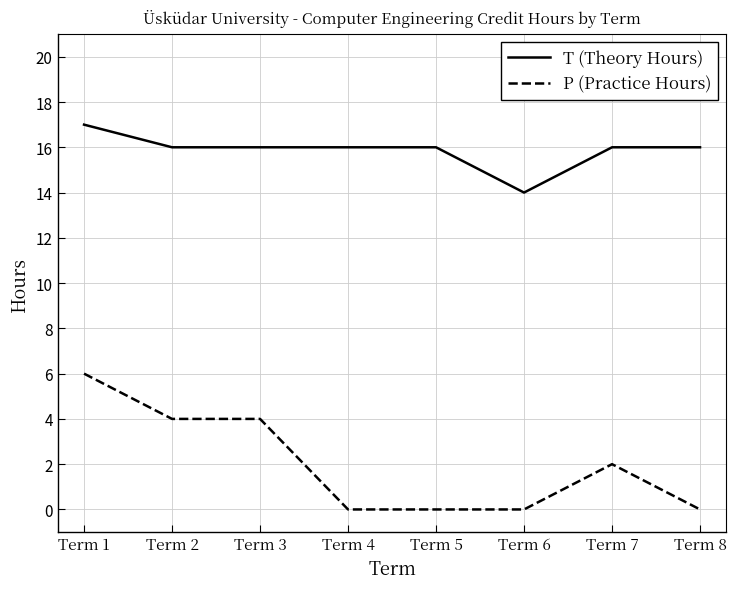

Which series has the largest range (max minus min)?

P (Practice Hours)